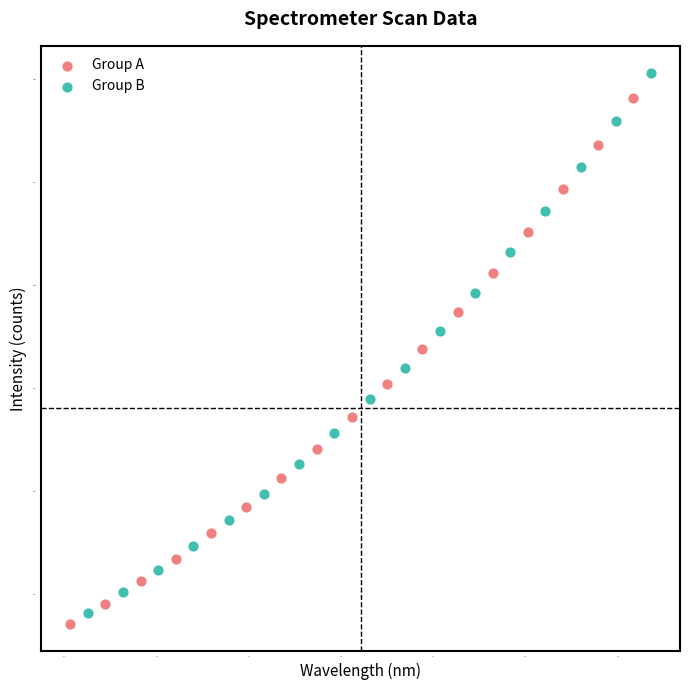

Which series has the widest spread of Y values?

Group B